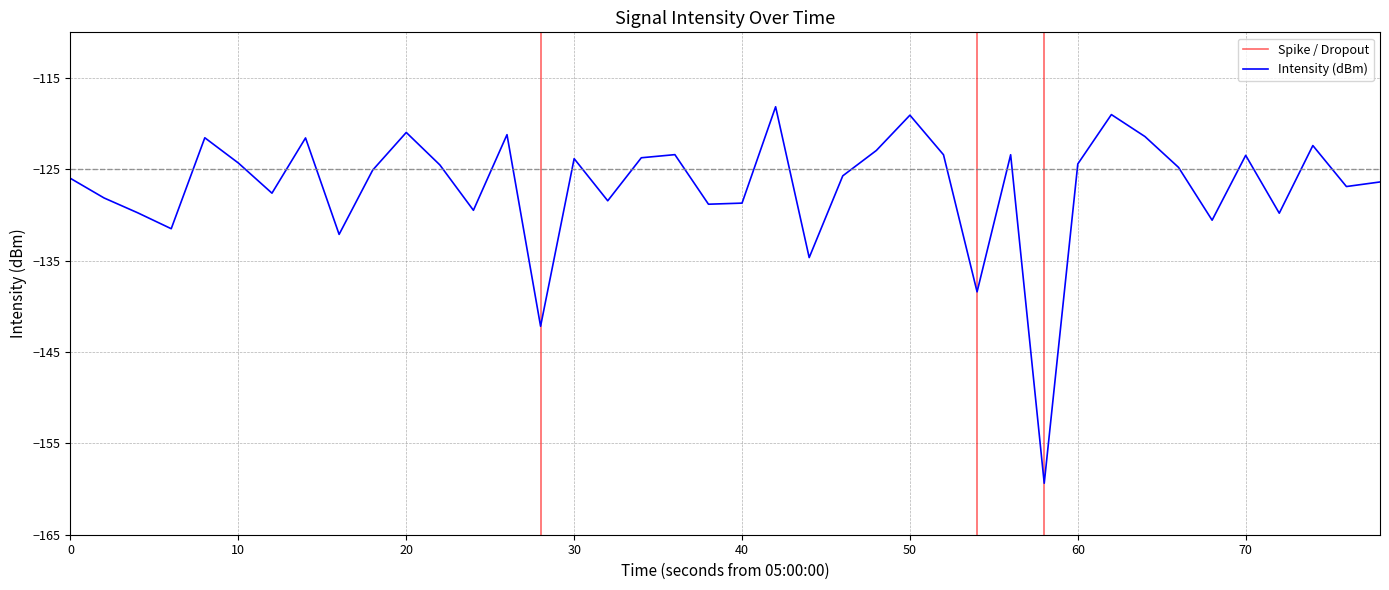

What is the highest value of the Intensity (dBm) series?

-118.1